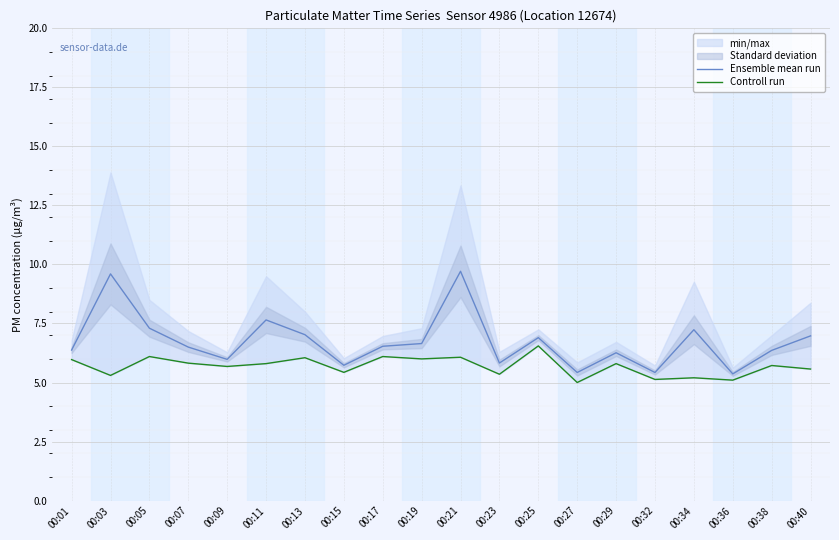

List the series in order of their overall mean, highest first.

Ensemble mean run, Controll run